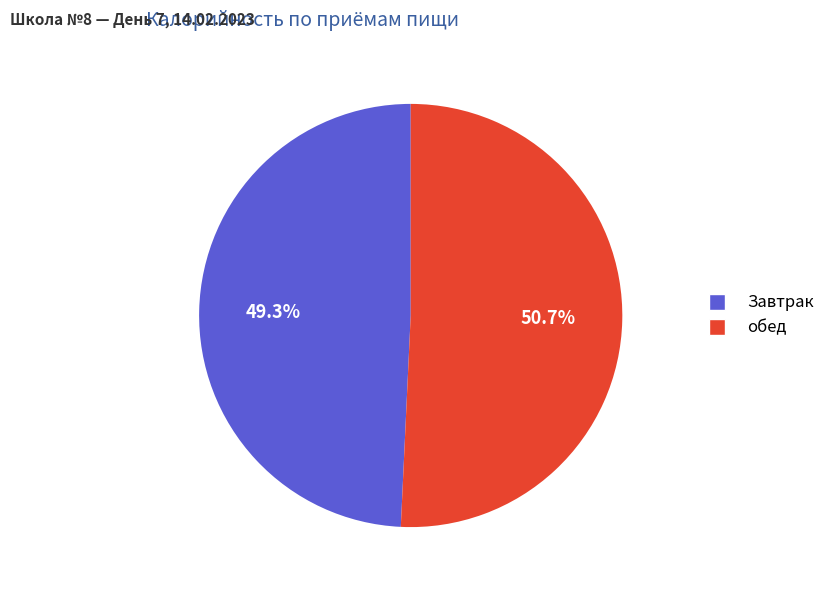

Rank the categories by value from lowest to highest.

Завтрак, обед